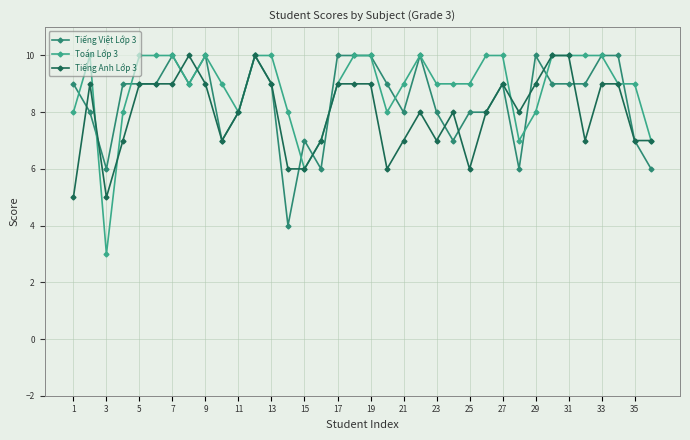

True or false: Tiếng Việt Lớp 3 has more than 2 interior local peaks.

True